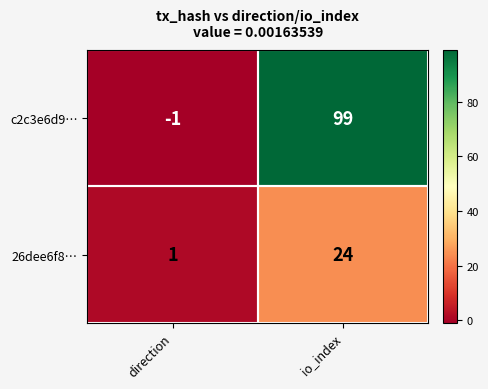

At which label is 26dee6f8… closest to 12?

direction